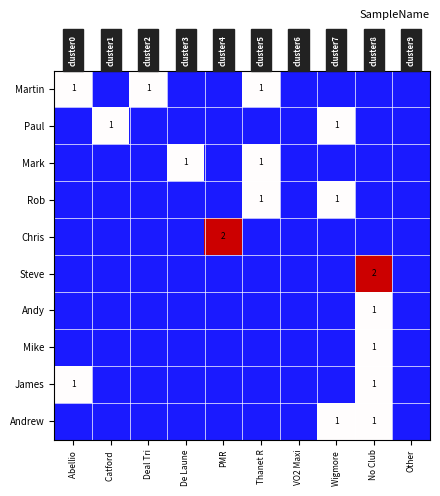

How many categories are shown in the chart?

10